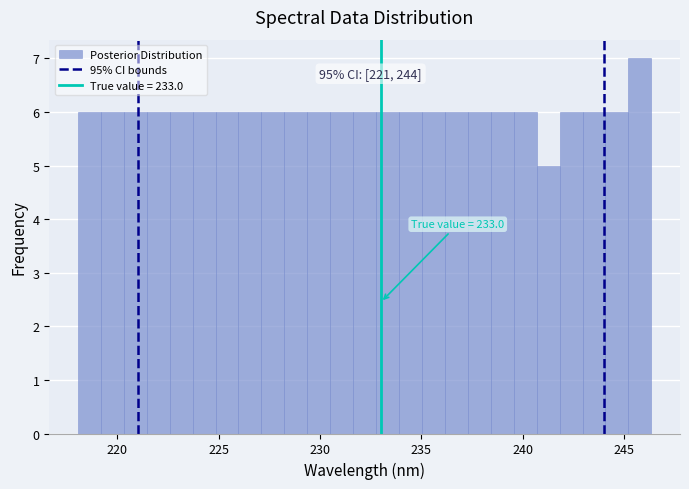

Around what value on the x-axis is the tallest bar? Give the approximate position of its centre, as read against the axis.

246.0